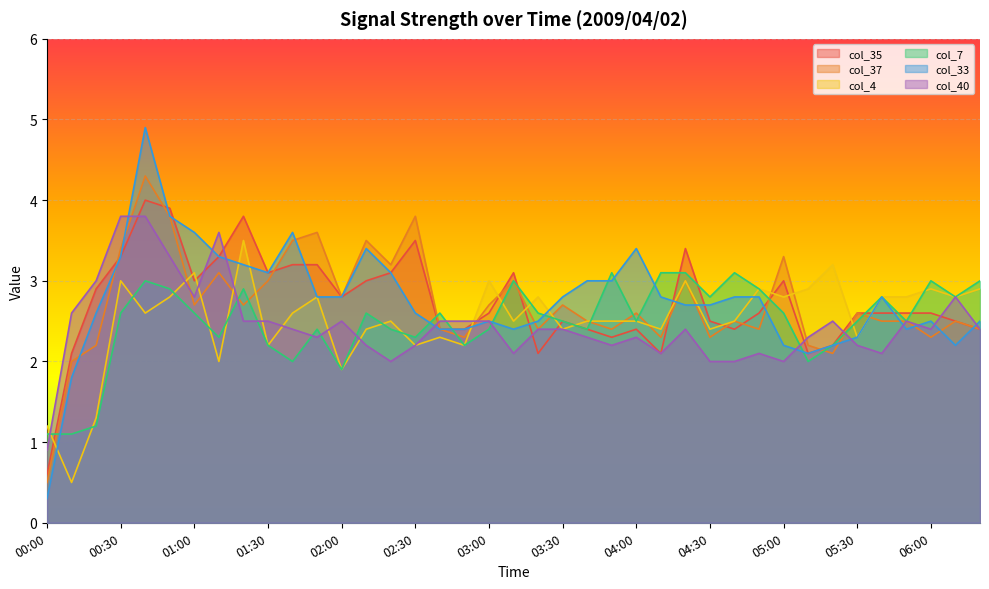

Between 03:50 and 04:20, which series saw the biggest shift?

col_35